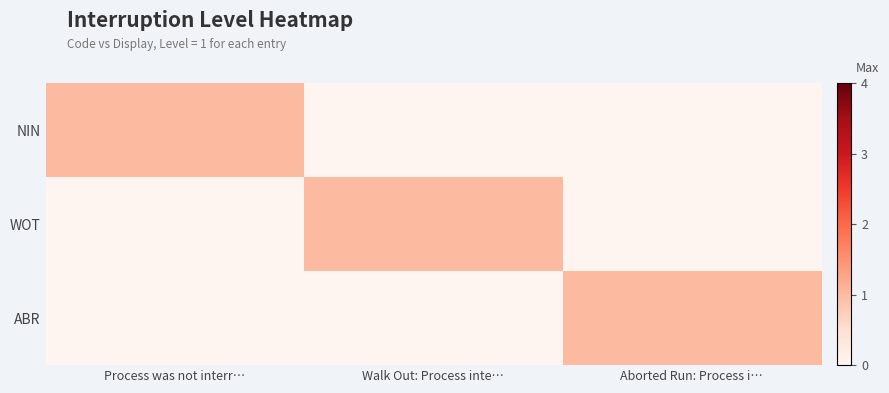

Which label corresponds to the largest value in the chart?

Process was not interr…